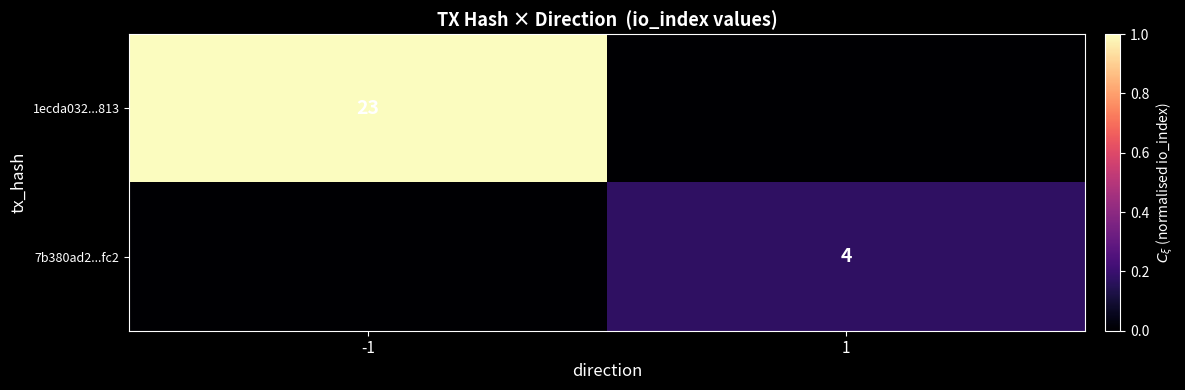

The 1ecda032...813 series shows 5 at -1. True or false?

False